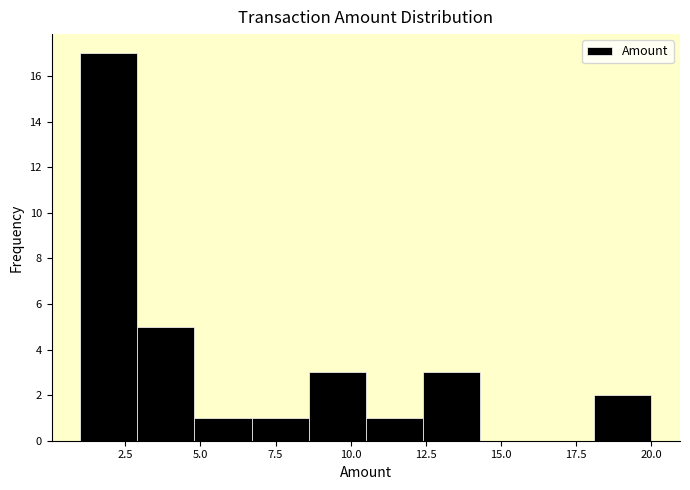

Read against the x-axis, roughly where is the centre of the tallest bar?

2.0